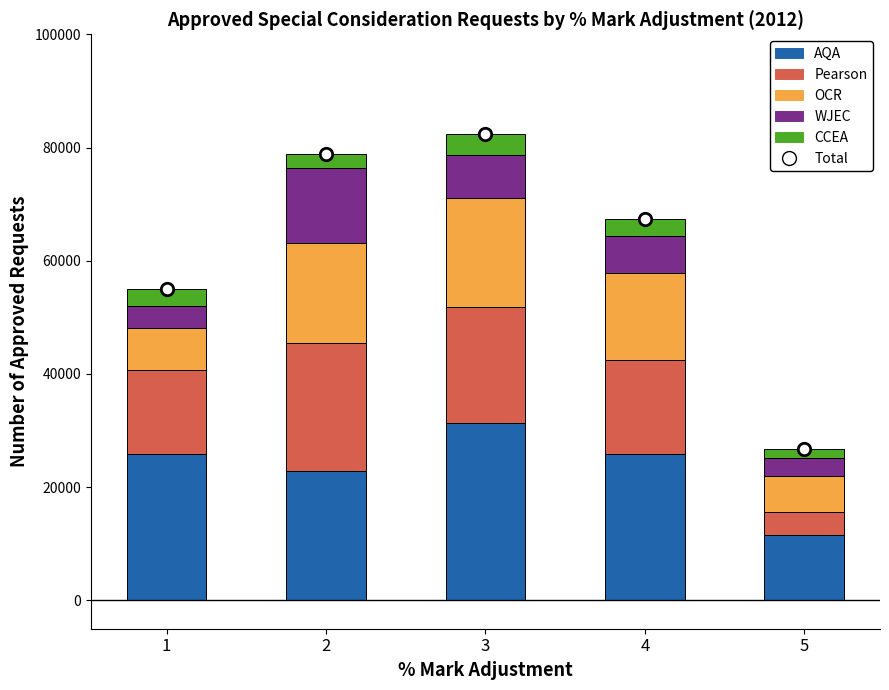

What are all the series names shown in the legend?

AQA, Pearson, OCR, WJEC, CCEA, Total